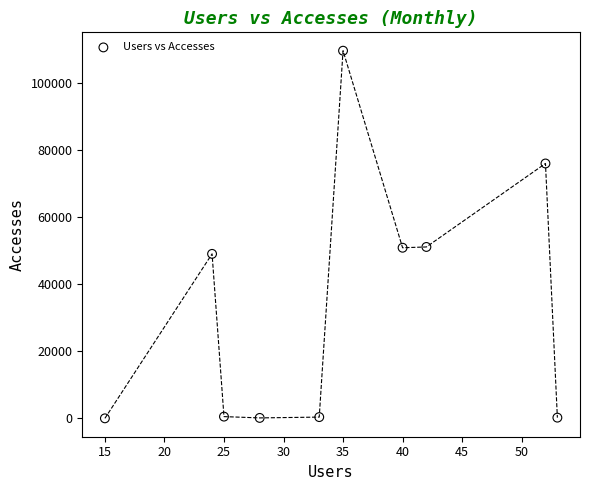

What is the range of Y values (max minus min)?

109597